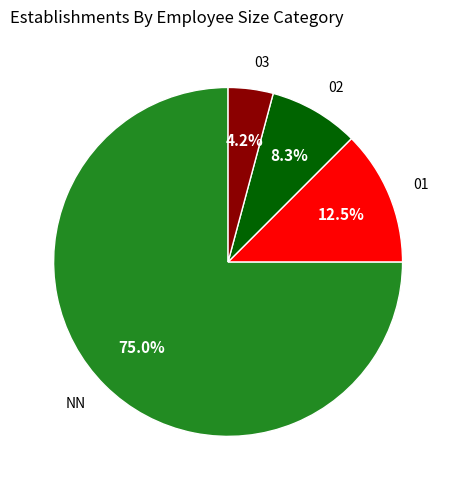

Is there any slice that represents more than half of the pie?

Yes